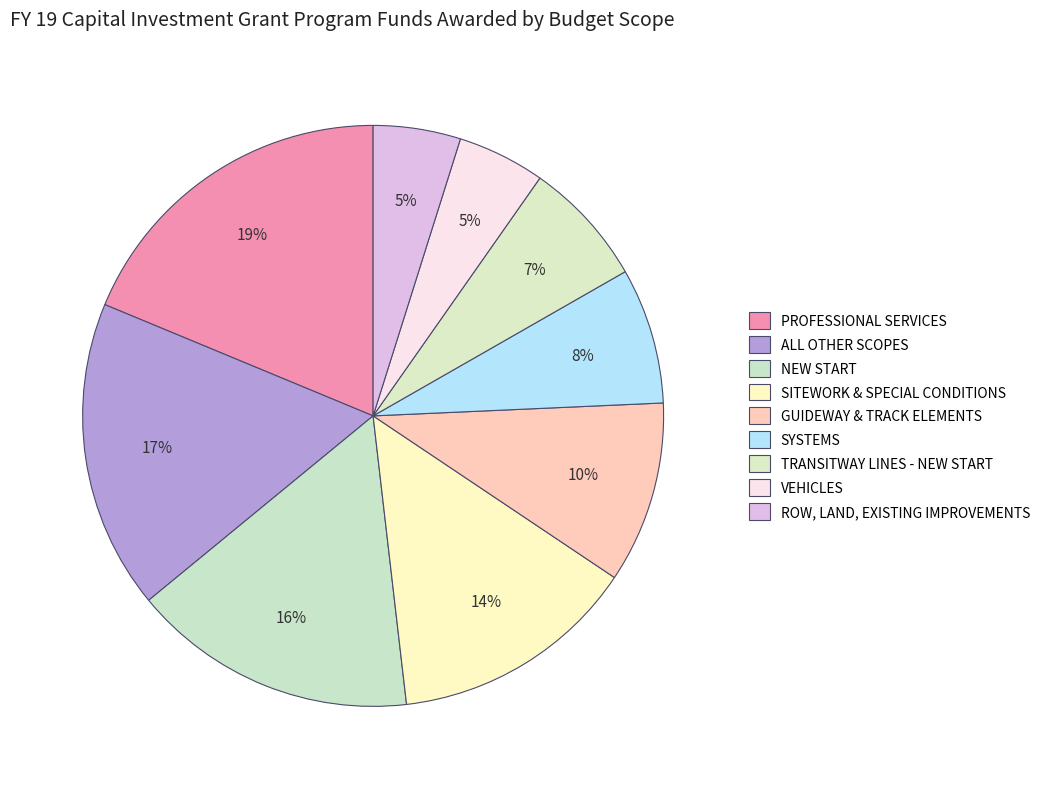

How many slices are in this pie chart?

9